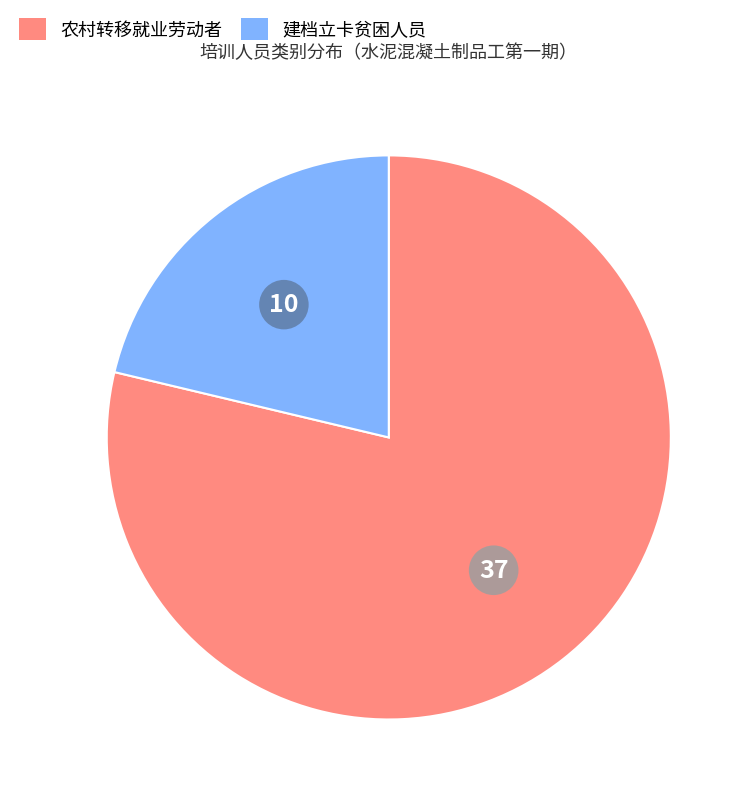

Is there any slice that represents more than half of the pie?

Yes